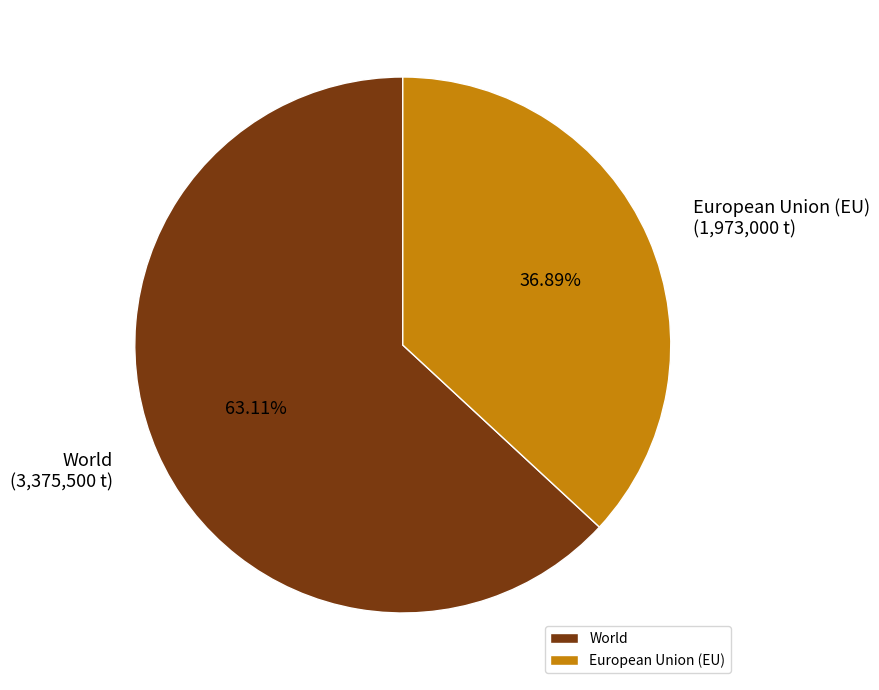

How many segments does this pie chart have?

2